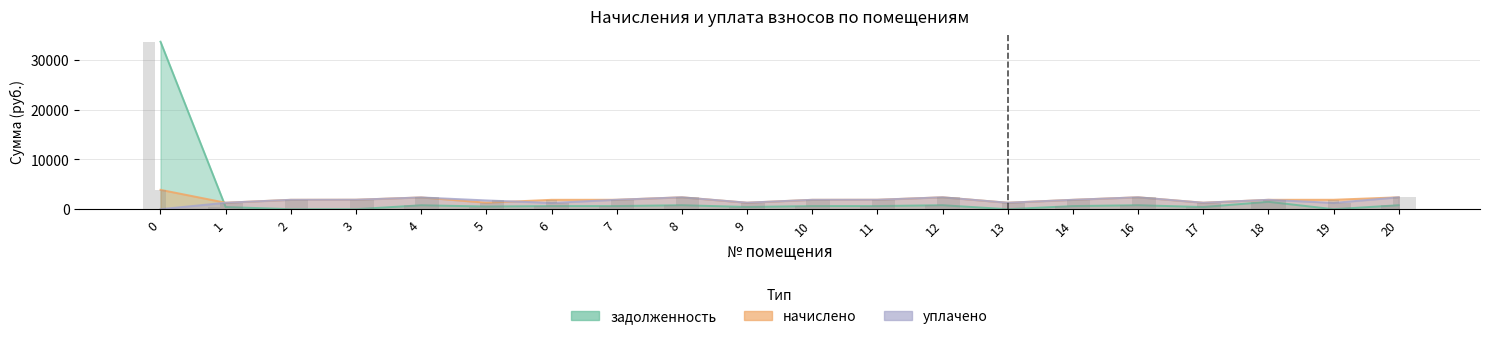

Is the value of уплачено at 19 greater than the value of начислено at 6?

No